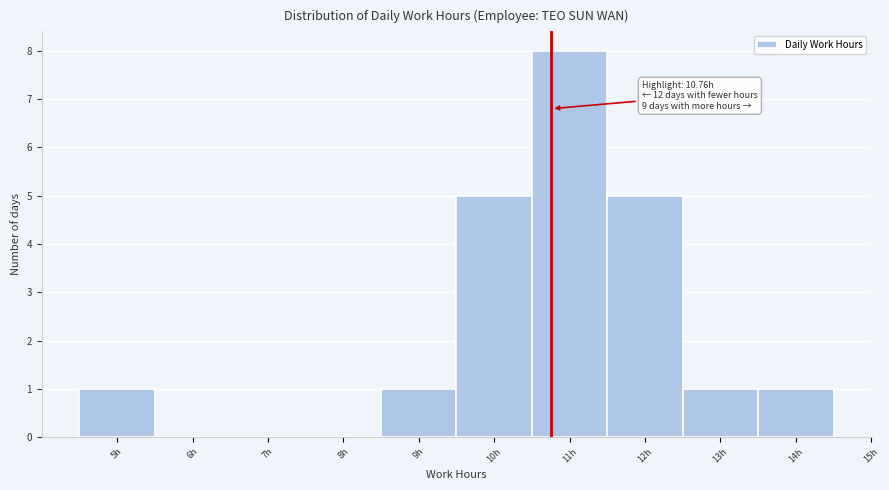

Which range on the x-axis has the tallest bar?

10.5 to 11.5